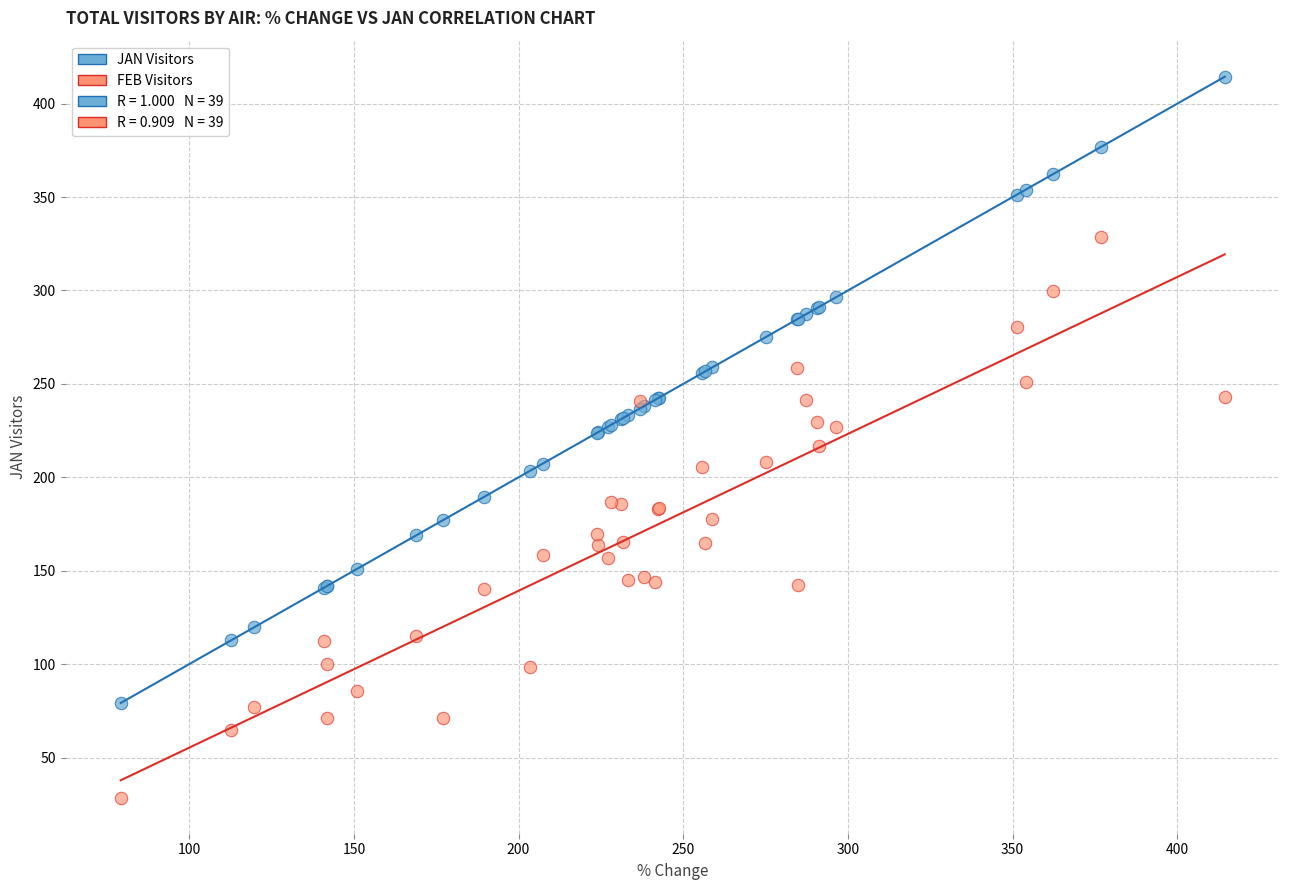

Which series reaches the minimum Y coordinate?

FEB Visitors